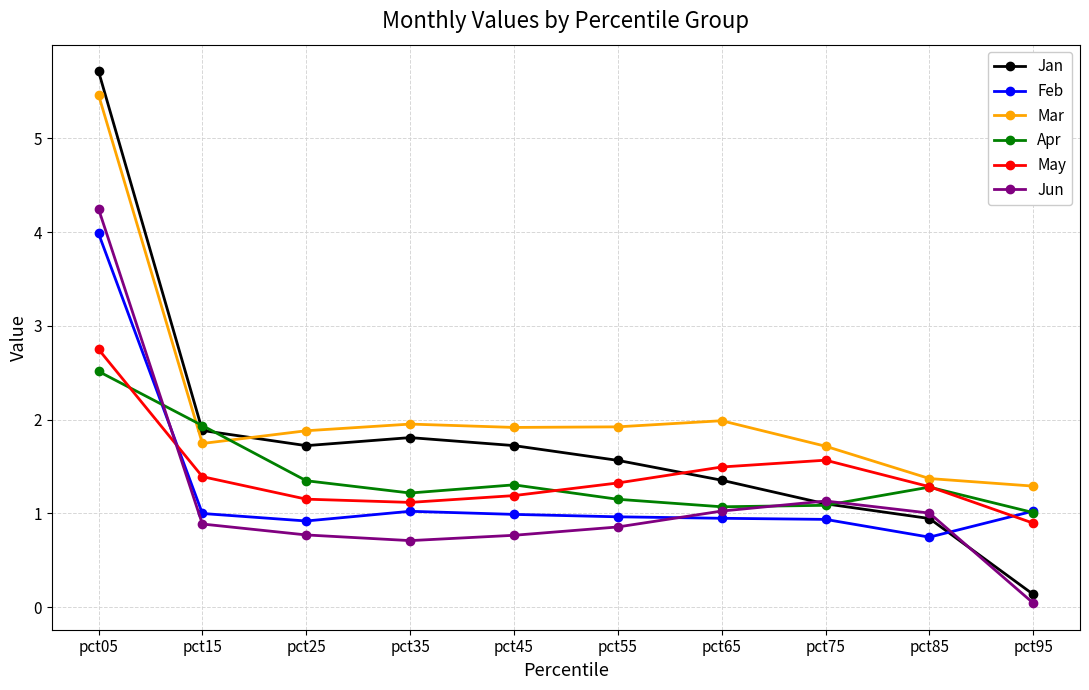

What is the spread (max minus min) of values at pct65?

1.0